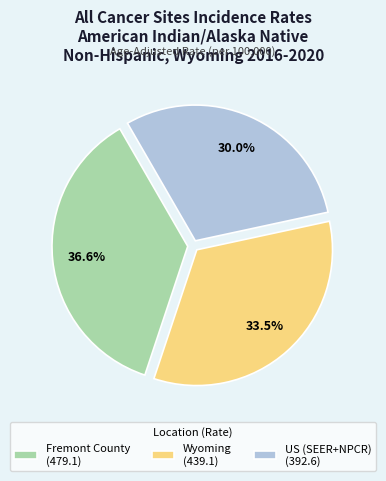

What is the ratio of the value at Wyoming to the value at Fremont County?

0.9